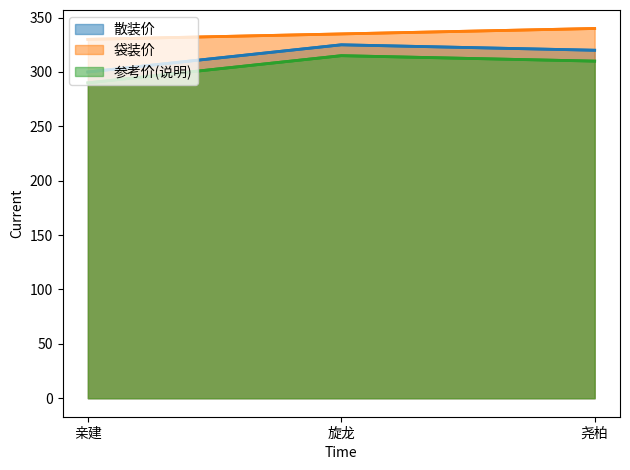

What is the label of the 2nd point from the left?

旋龙